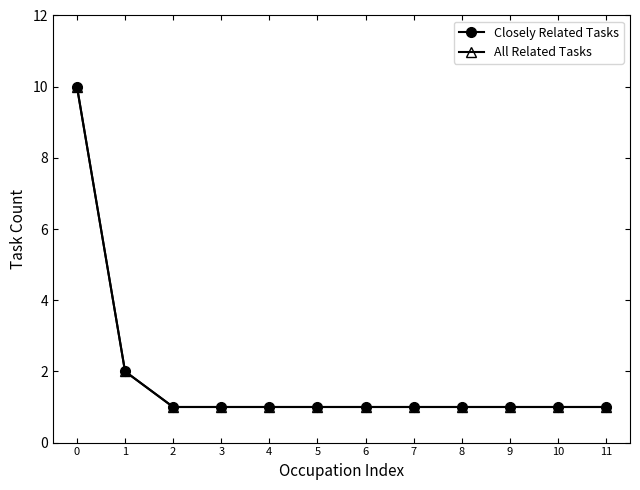

Does the chart have visible grid lines?

No